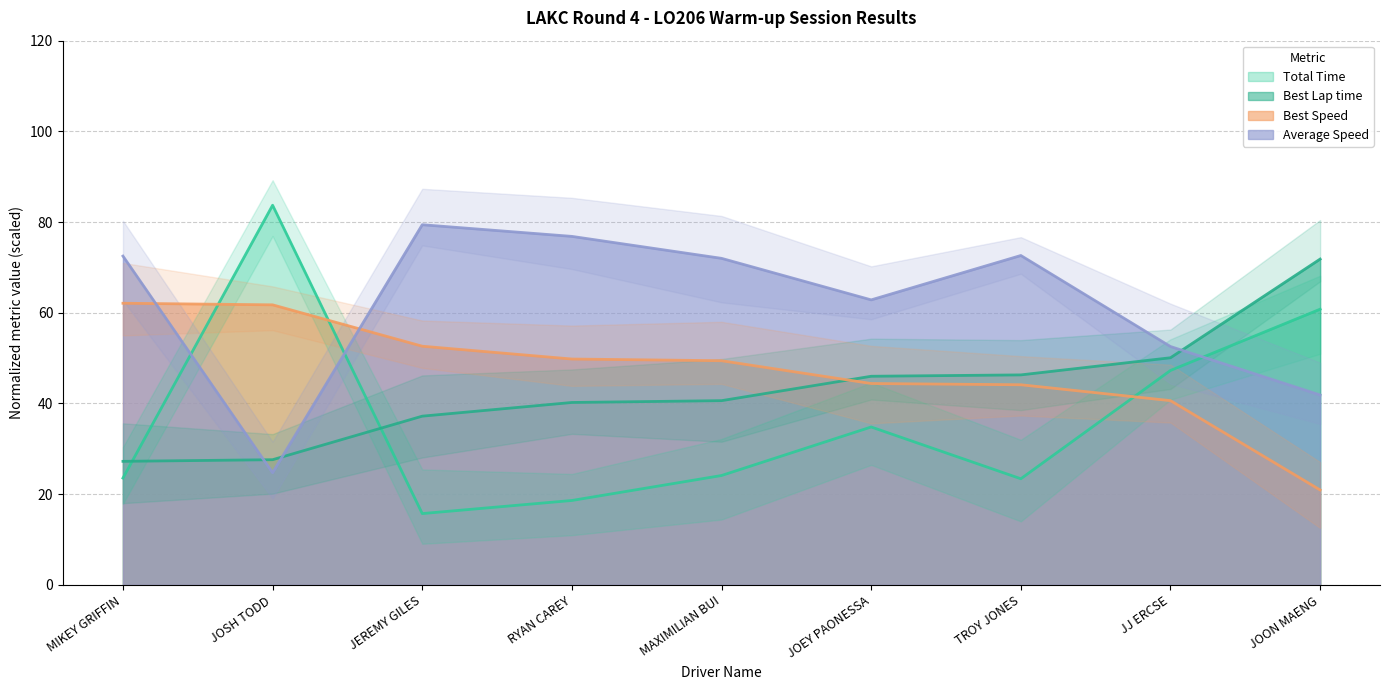

Reading left to right, transcribe all the data shown in this chart.

Total Time: MIKEY GRIFFIN=23.5	JOSH TODD=83.7	JEREMY GILES=15.7	RYAN CAREY=18.6	MAXIMILIAN BUI=24.1	JOEY PAONESSA=34.8	TROY JONES=23.4	JJ ERCSE=47.3	JOON MAENG=60.8
Best Lap time: MIKEY GRIFFIN=27.2	JOSH TODD=27.6	JEREMY GILES=37.2	RYAN CAREY=40.2	MAXIMILIAN BUI=40.6	JOEY PAONESSA=46.0	TROY JONES=46.3	JJ ERCSE=50.1	JOON MAENG=71.8
Best Speed: MIKEY GRIFFIN=62.1	JOSH TODD=61.7	JEREMY GILES=52.6	RYAN CAREY=49.8	MAXIMILIAN BUI=49.4	JOEY PAONESSA=44.4	TROY JONES=44.1	JJ ERCSE=40.6	JOON MAENG=20.9
Average Speed: MIKEY GRIFFIN=72.5	JOSH TODD=24.7	JEREMY GILES=79.4	RYAN CAREY=76.8	MAXIMILIAN BUI=72.0	JOEY PAONESSA=62.8	TROY JONES=72.6	JJ ERCSE=52.6	JOON MAENG=41.9